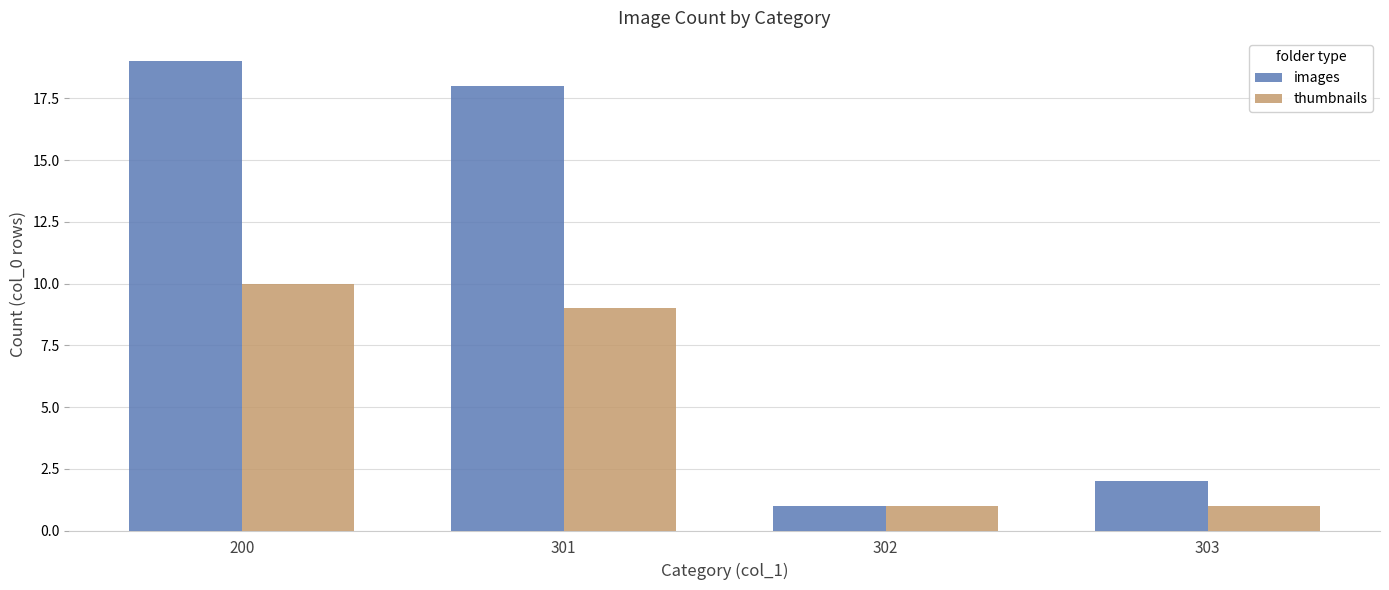

What is the maximum value for thumbnails?

10